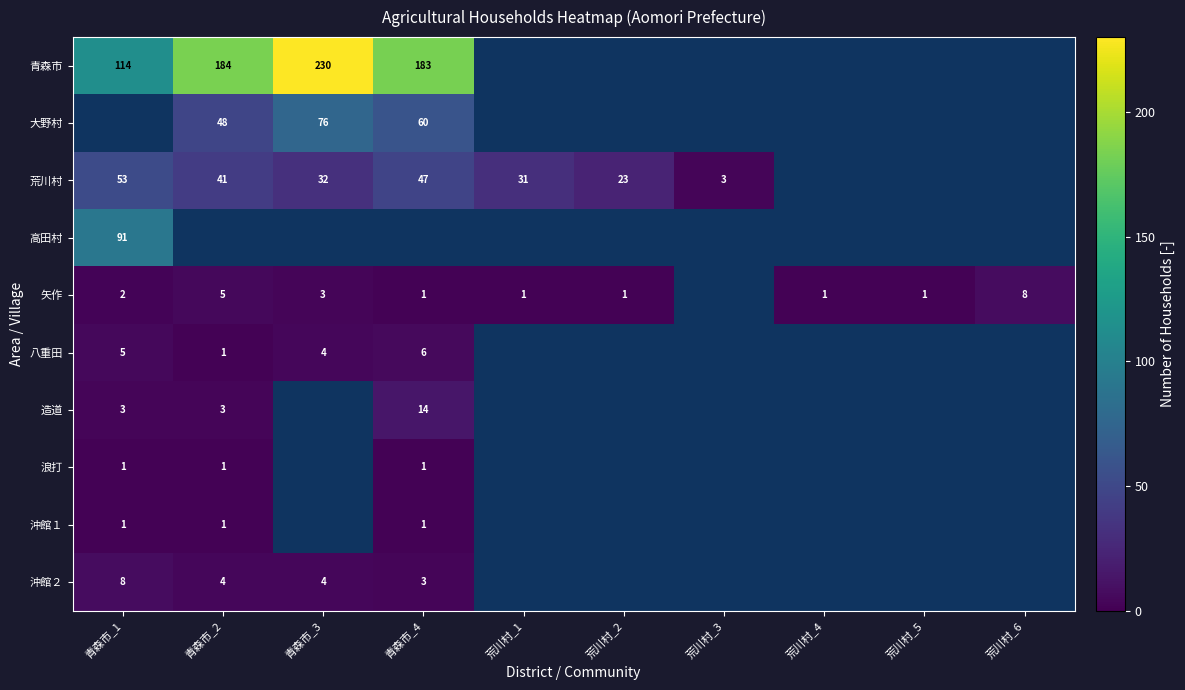

The value of 八重田 at 青森市_1 is 2. True or false?

False